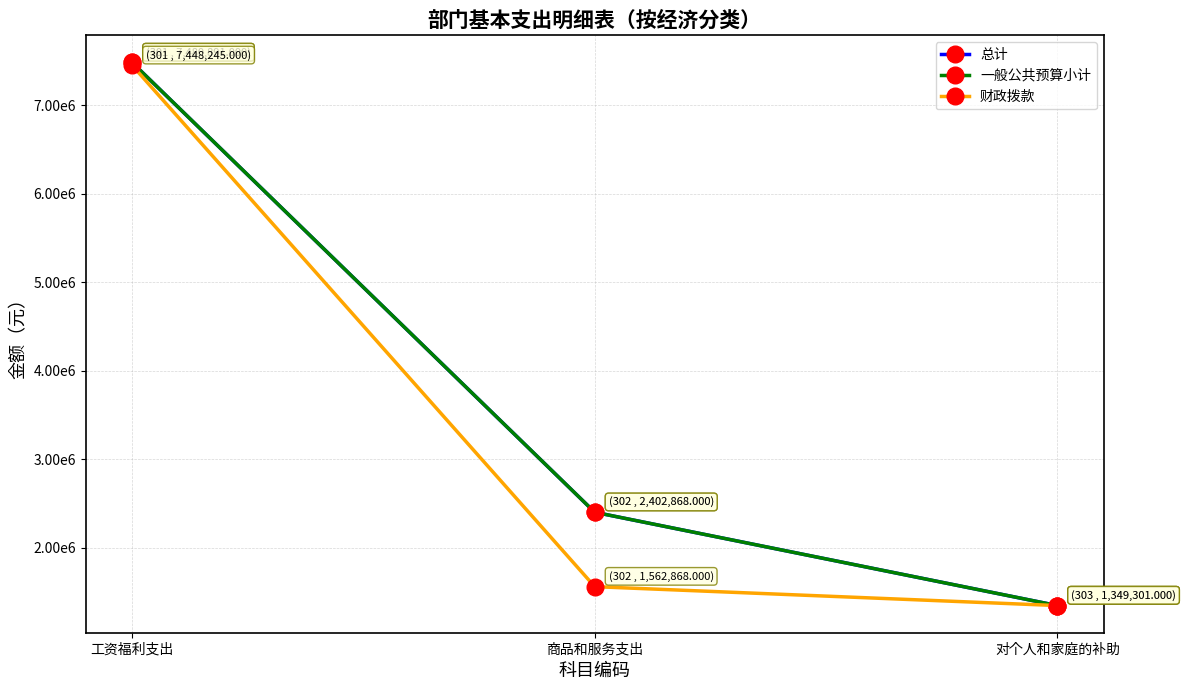

The value of 一般公共预算小计 at 对个人和家庭的补助 is 478953. True or false?

False